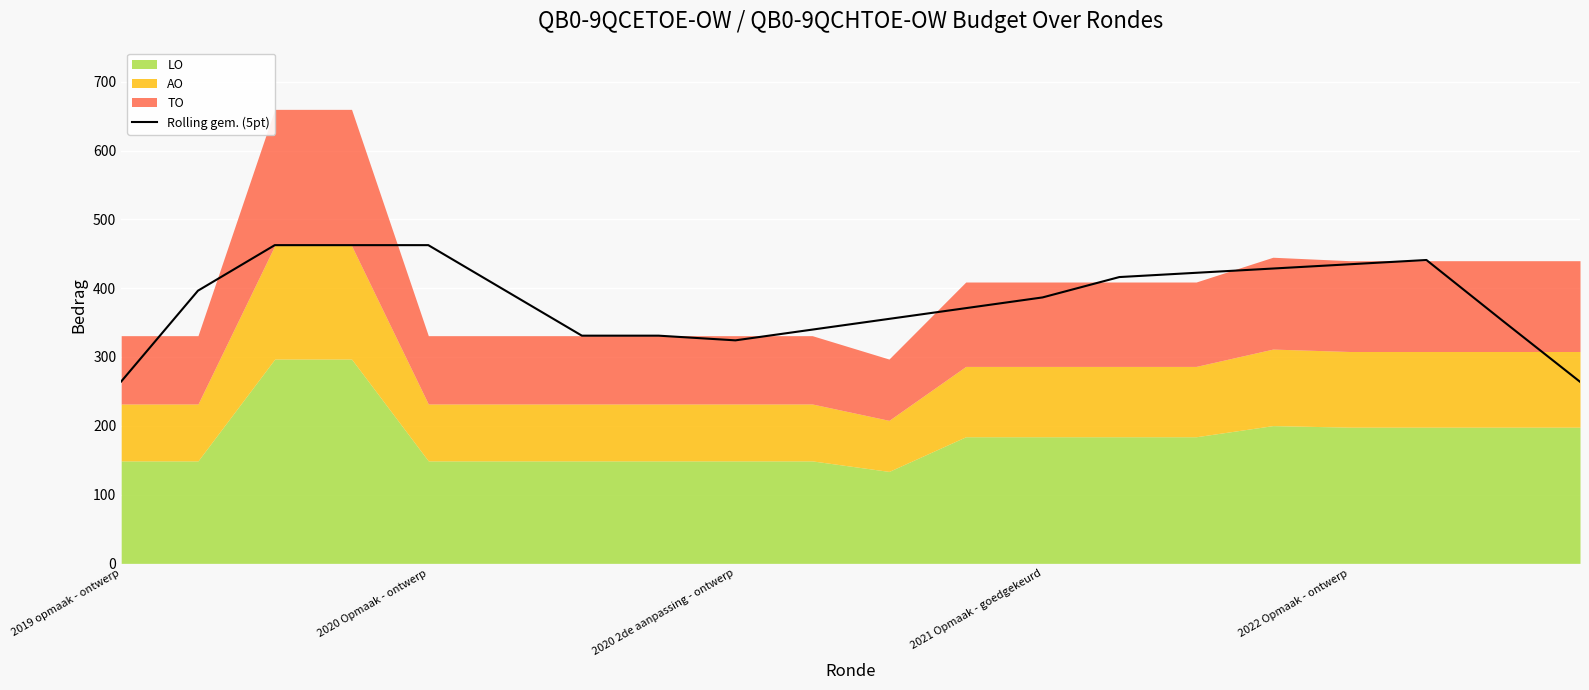

What is the maximum value for Rolling gem. (5pt)?

462.6